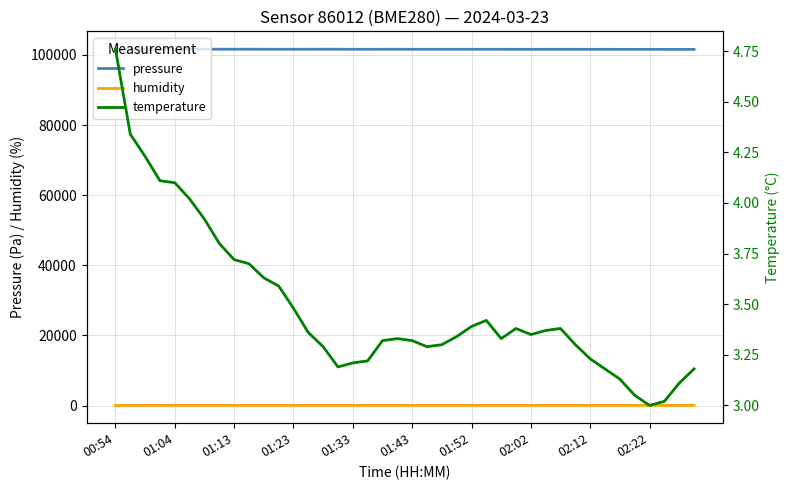

How many interior local valleys does the temperature series have?

5